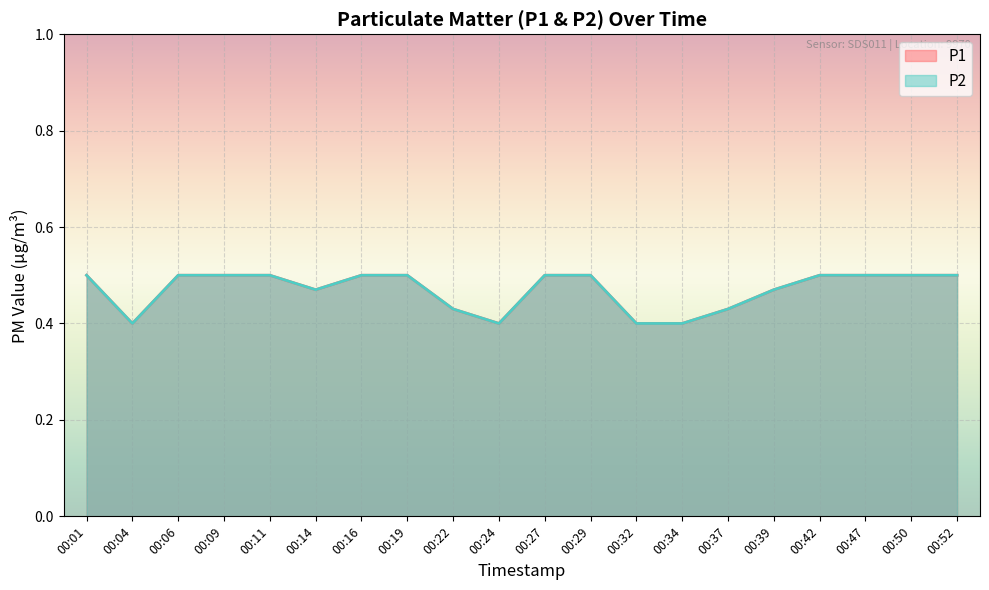

At which category does the chart reach its peak across all series?

00:01